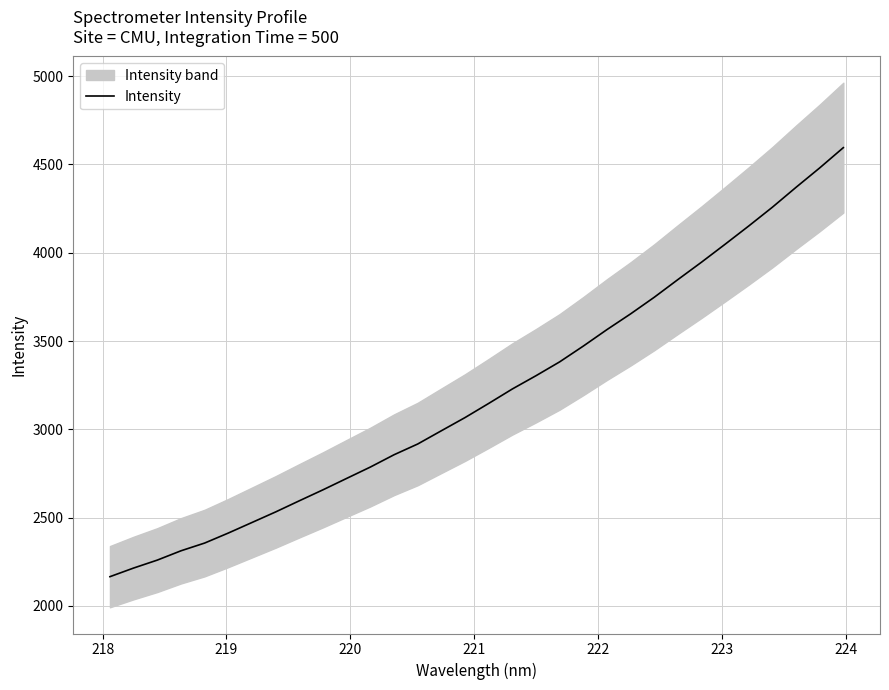

Does the chart display data point markers on the line(s)?

No